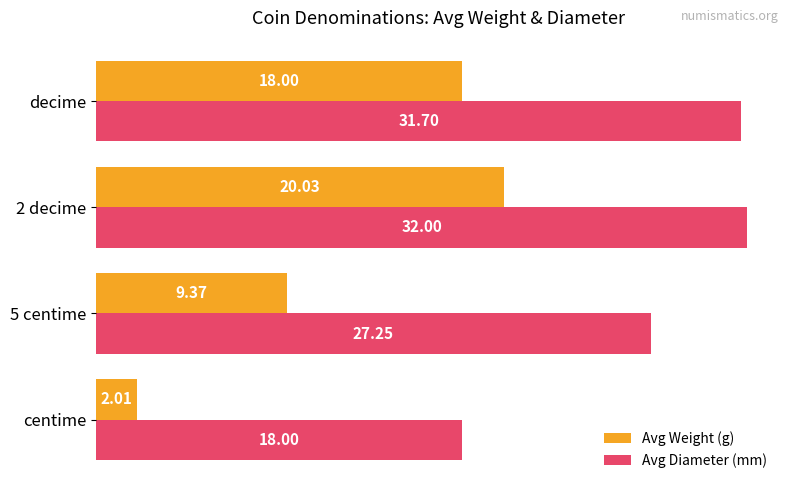

Which series has the largest range (max minus min)?

Avg Weight (g)